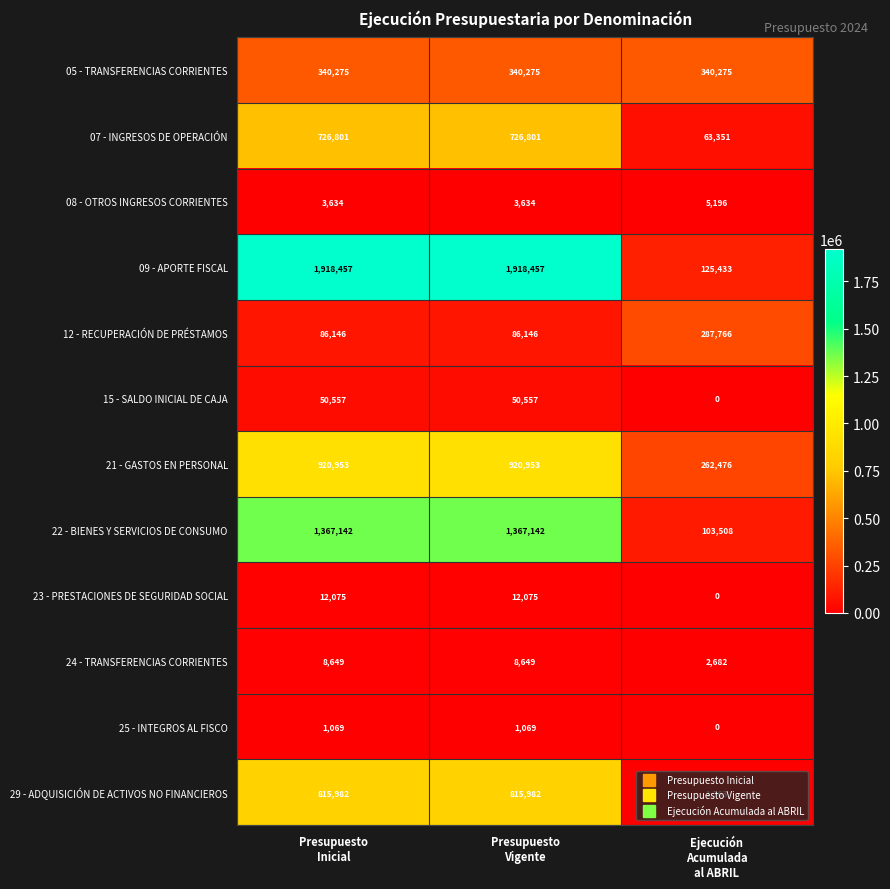

Count the 23 - PRESTACIONES DE SEGURIDAD SOCIAL values in the range 0 to 12075.

3